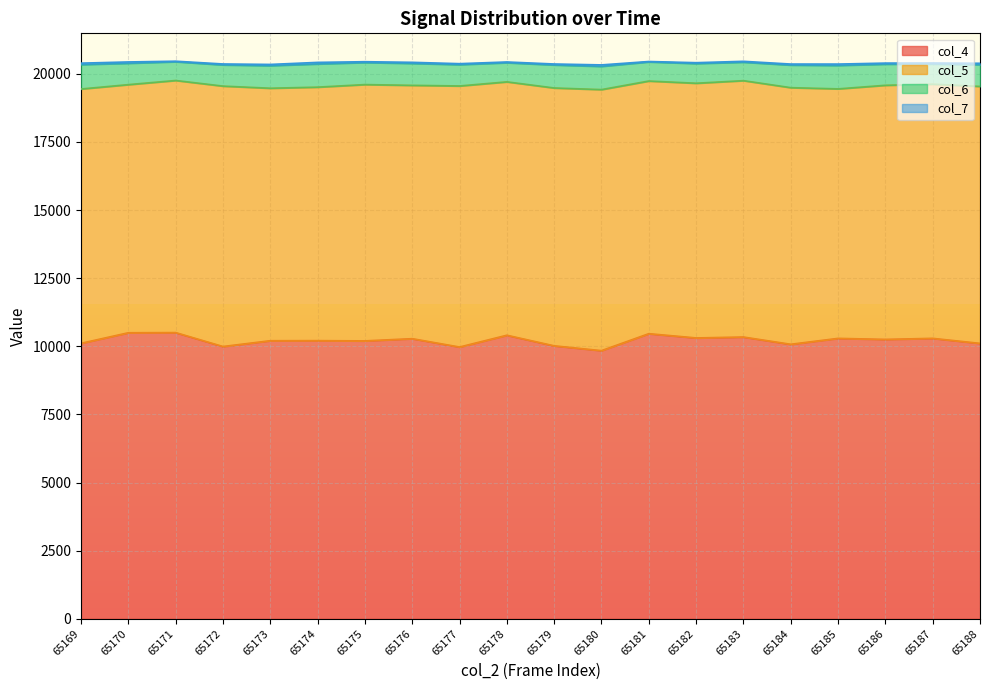

True or false: col_7 and col_4 cross at least once.

False